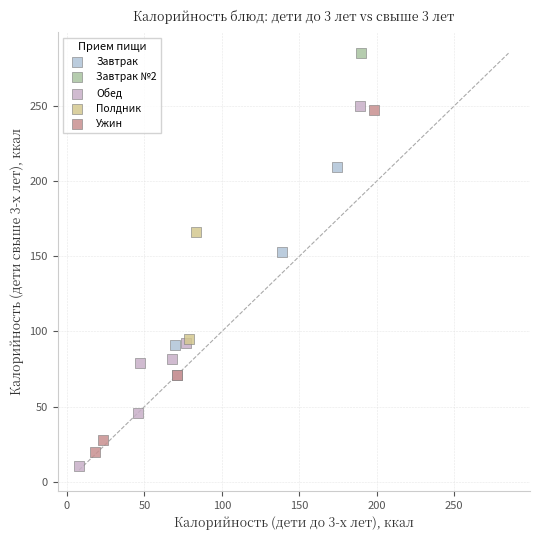

Which series reaches the minimum Y coordinate?

Обед